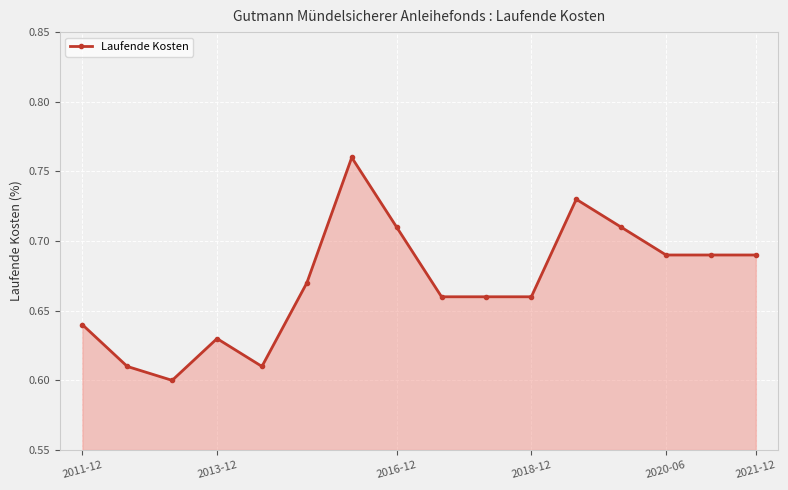

What is the sum of all values?

10.7